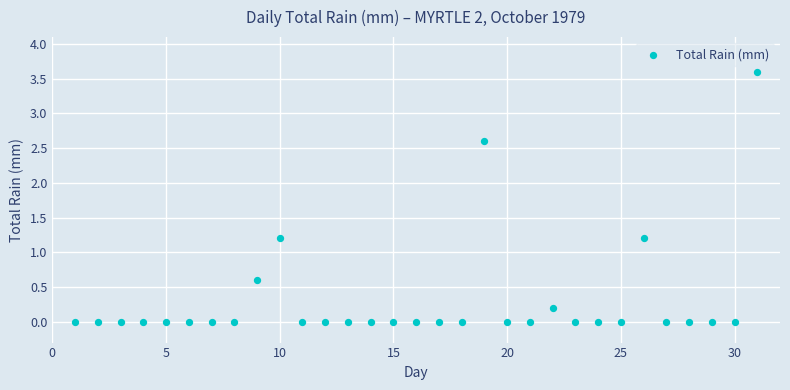

What is the range of Y values (max minus min)?

3.6